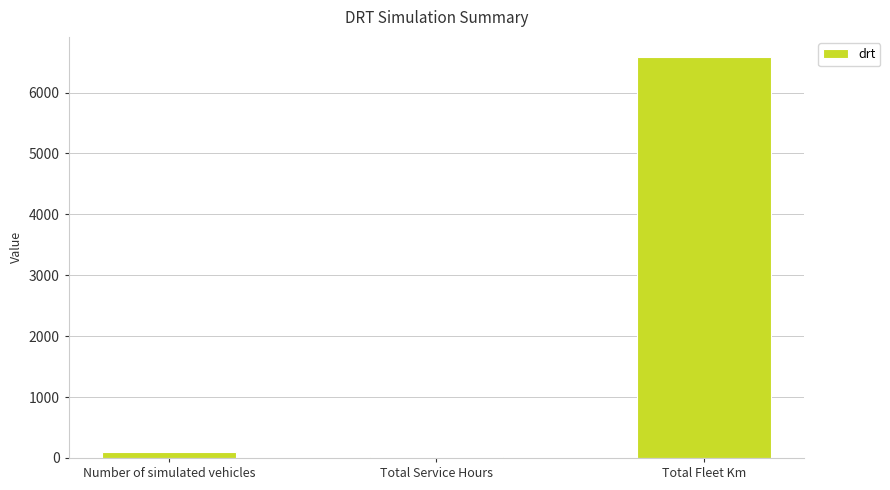

Are the bars grouped side by side (vs. stacked)?

No